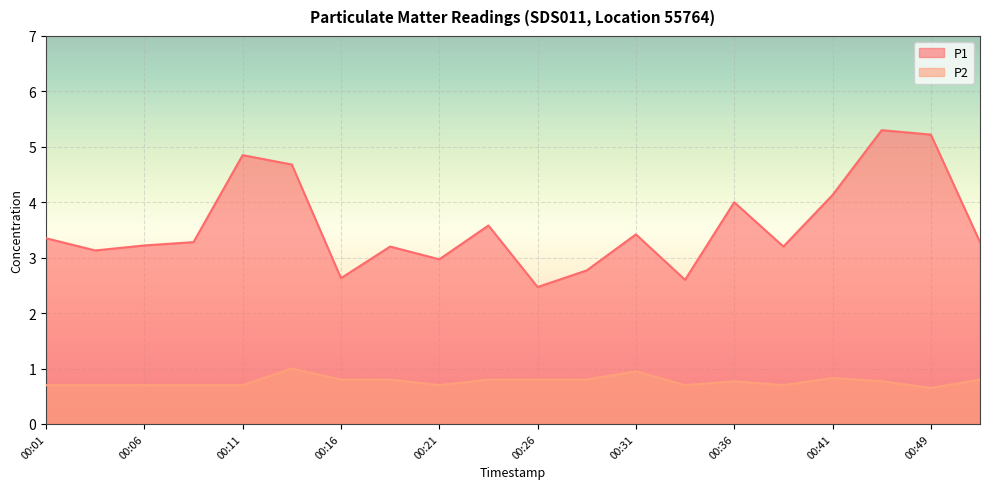

What is the difference between the P2 values at 00:13 and 00:38?

0.3